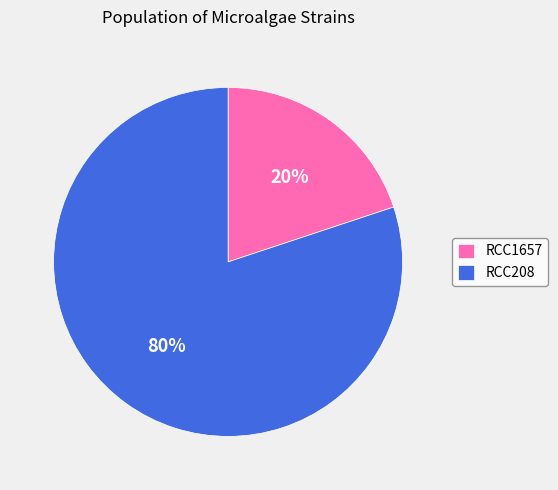

Approximately how many times larger is the value at RCC208 compared to RCC1657?

4.0